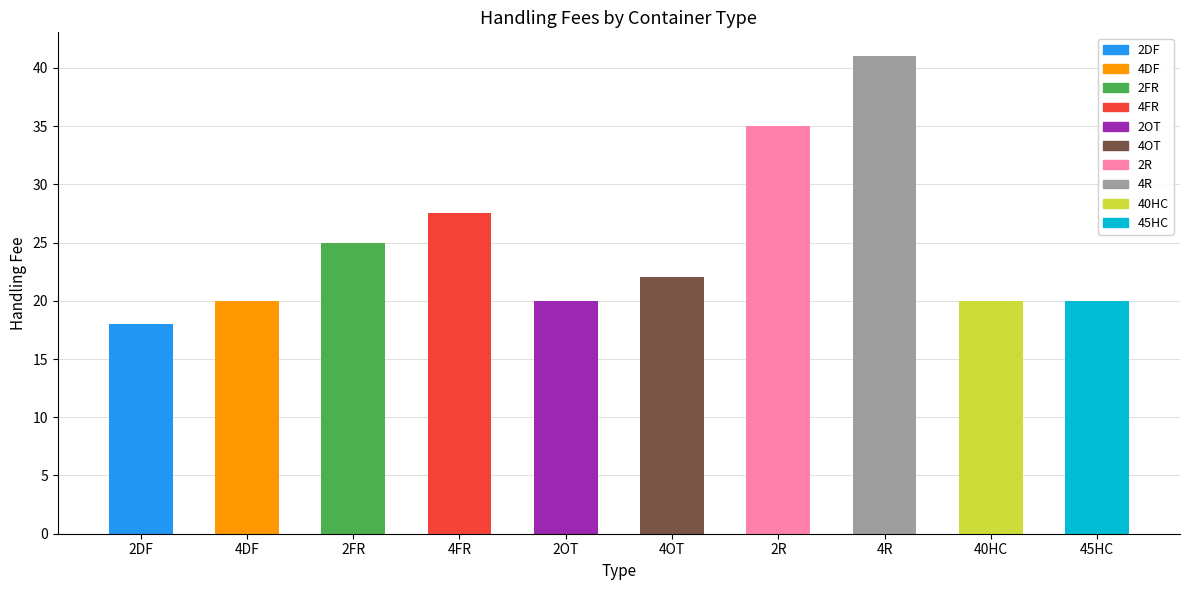

What is the label of the 5th bar from the right?

4OT